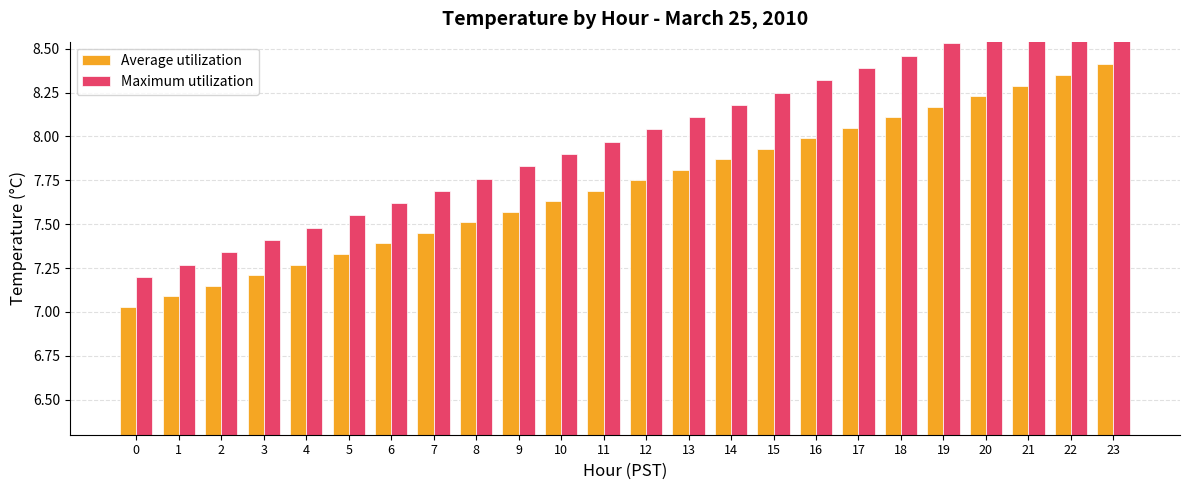

Which series has the largest range (max minus min)?

Maximum utilization